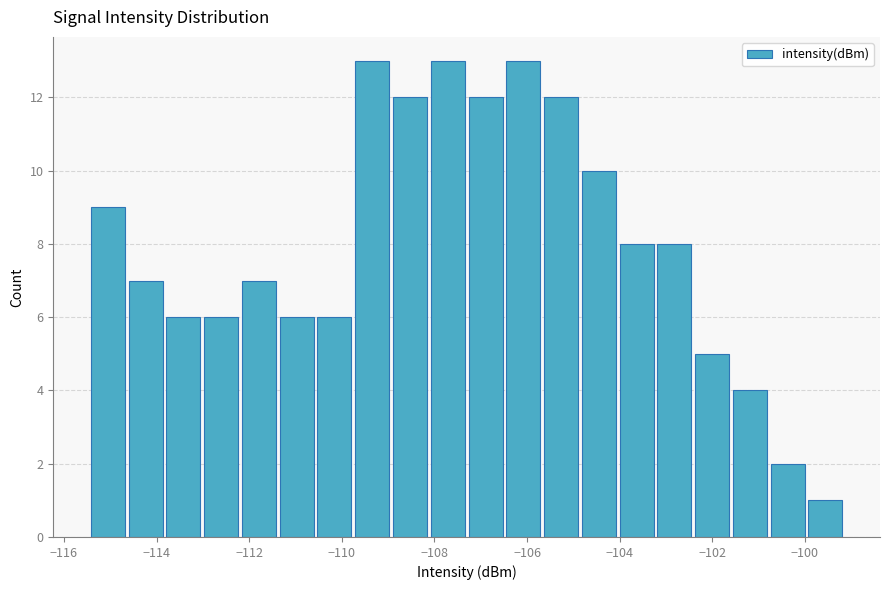

Reading left to right, list every bar in this chart as the range it spans on the x-axis followed by its height. Neither the bar edges nor the heights are printed on the chart, so give them approximately, as read against the axes.

-115.4 to -114.6: 9
-114.6 to -113.8: 7
-113.8 to -113.0: 6
-113.0 to -112.2: 6
-112.2 to -111.4: 7
-111.4 to -110.6: 6
-110.6 to -109.8: 6
-109.8 to -109.0: 13
-109.0 to -108.2: 12
-108.2 to -107.4: 13
-107.4 to -106.4: 12
-106.4 to -105.6: 13
-105.6 to -104.8: 12
-104.8 to -104.0: 10
-104.0 to -103.2: 8
-103.2 to -102.4: 8
-102.4 to -101.6: 5
-101.6 to -100.8: 4
-100.8 to -100.0: 2
-100.0 to -99.2: 1